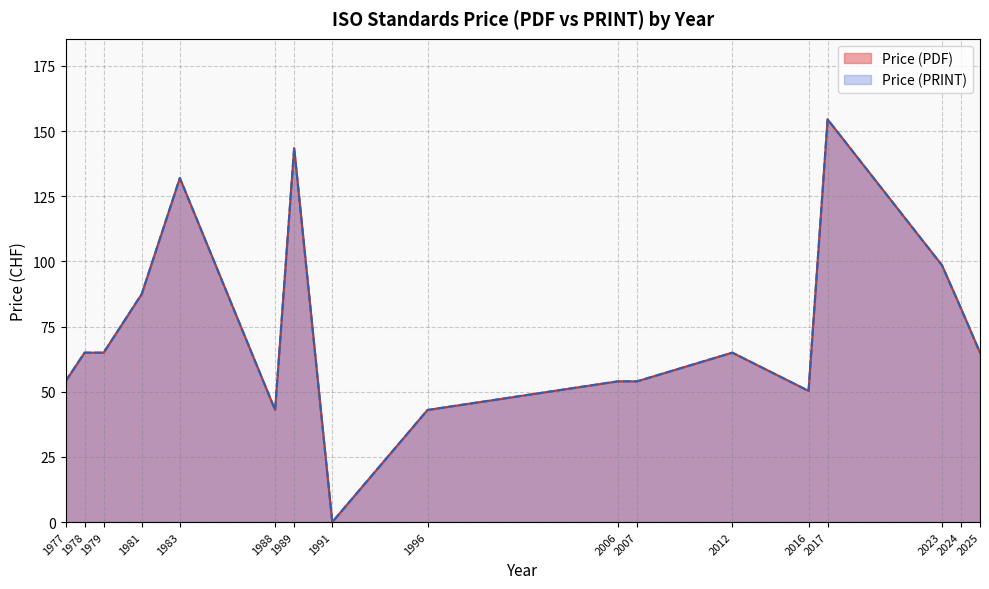

Between 2023 and 1988, which is larger?

2023